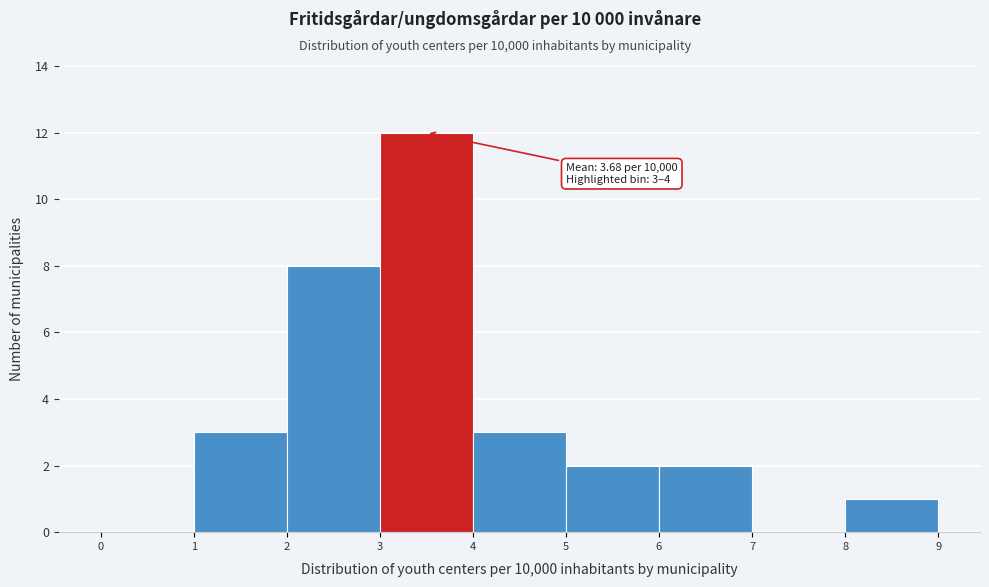

Which range on the x-axis has the tallest bar?

3 to 4